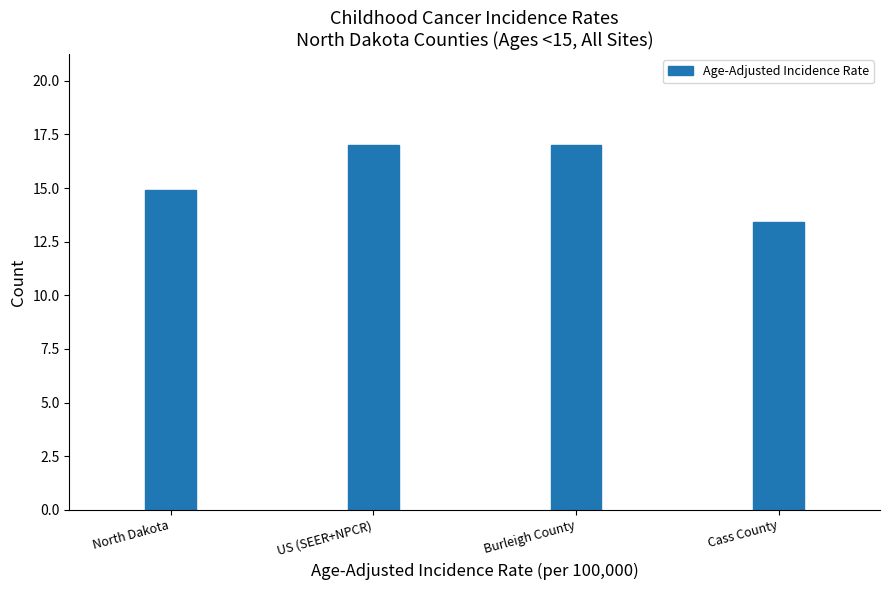

Reading right to left, list all the values displayed in this chart.

13.4	17.0	17.0	14.9